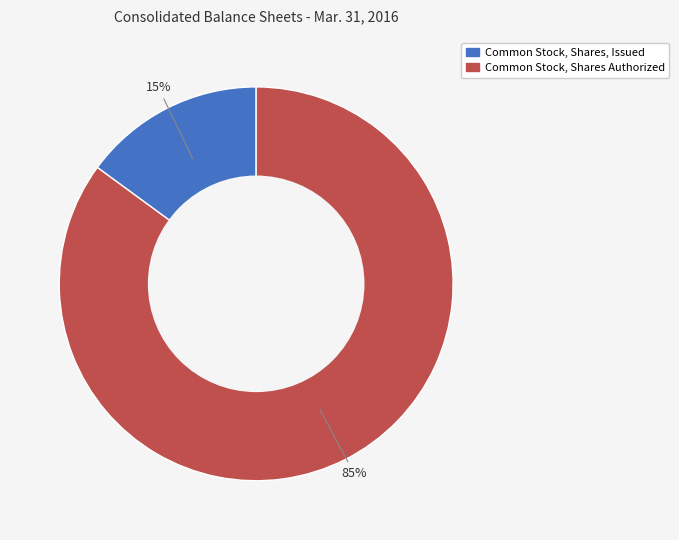

To the nearest percent, what is the difference between the Common Stock, Shares, Issued and Common Stock, Shares Authorized slice percentages?

70%